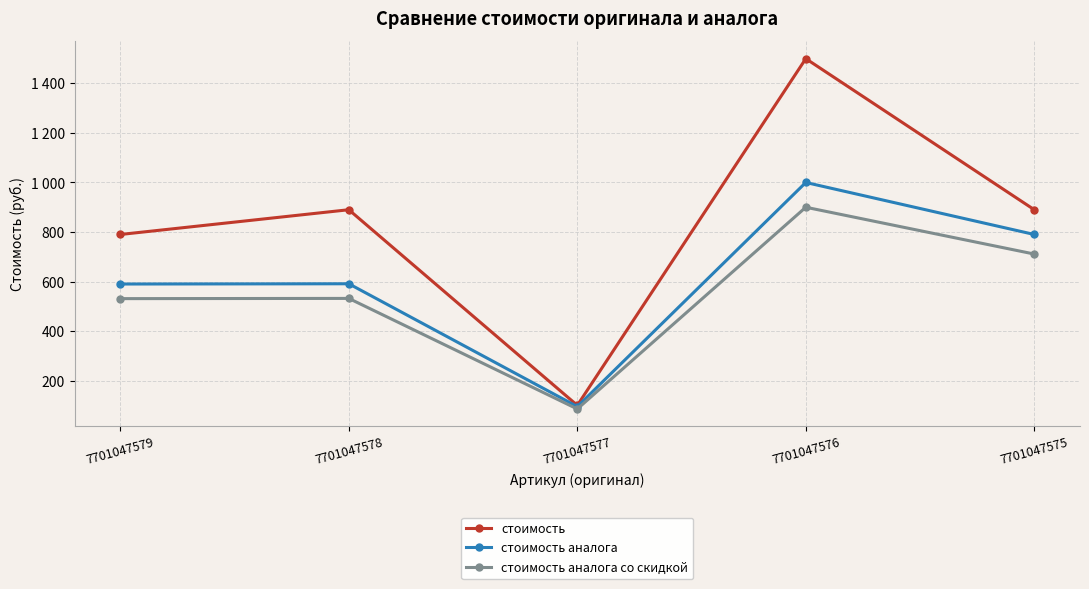

What are all the series names shown in the legend?

стоимость, стоимость аналога, стоимость аналога со скидкой